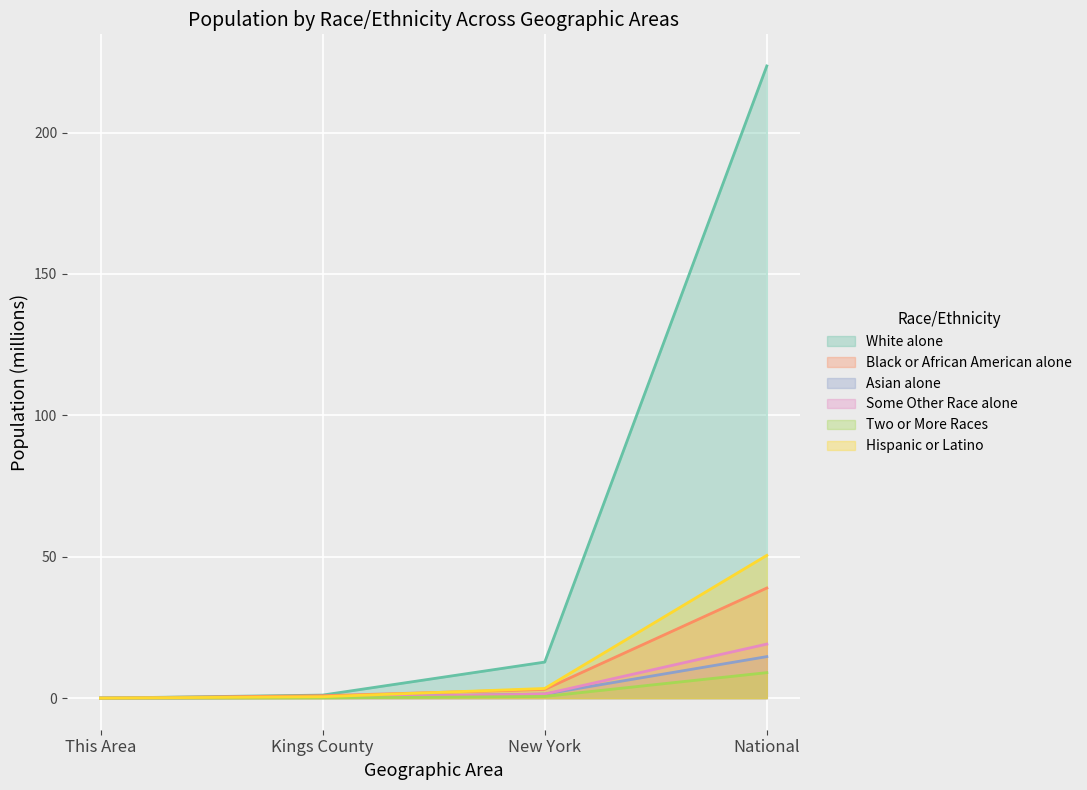

At which label is Black or African American alone closest to 19?

New York